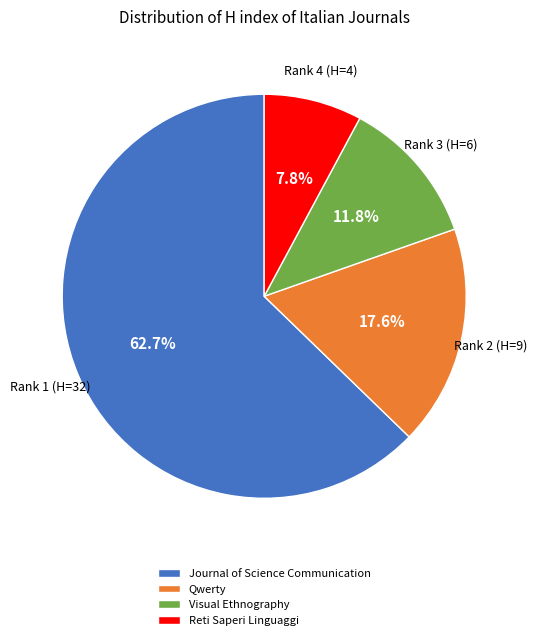

To the nearest percent, what is the difference between the largest and smallest slice percentages?

55%